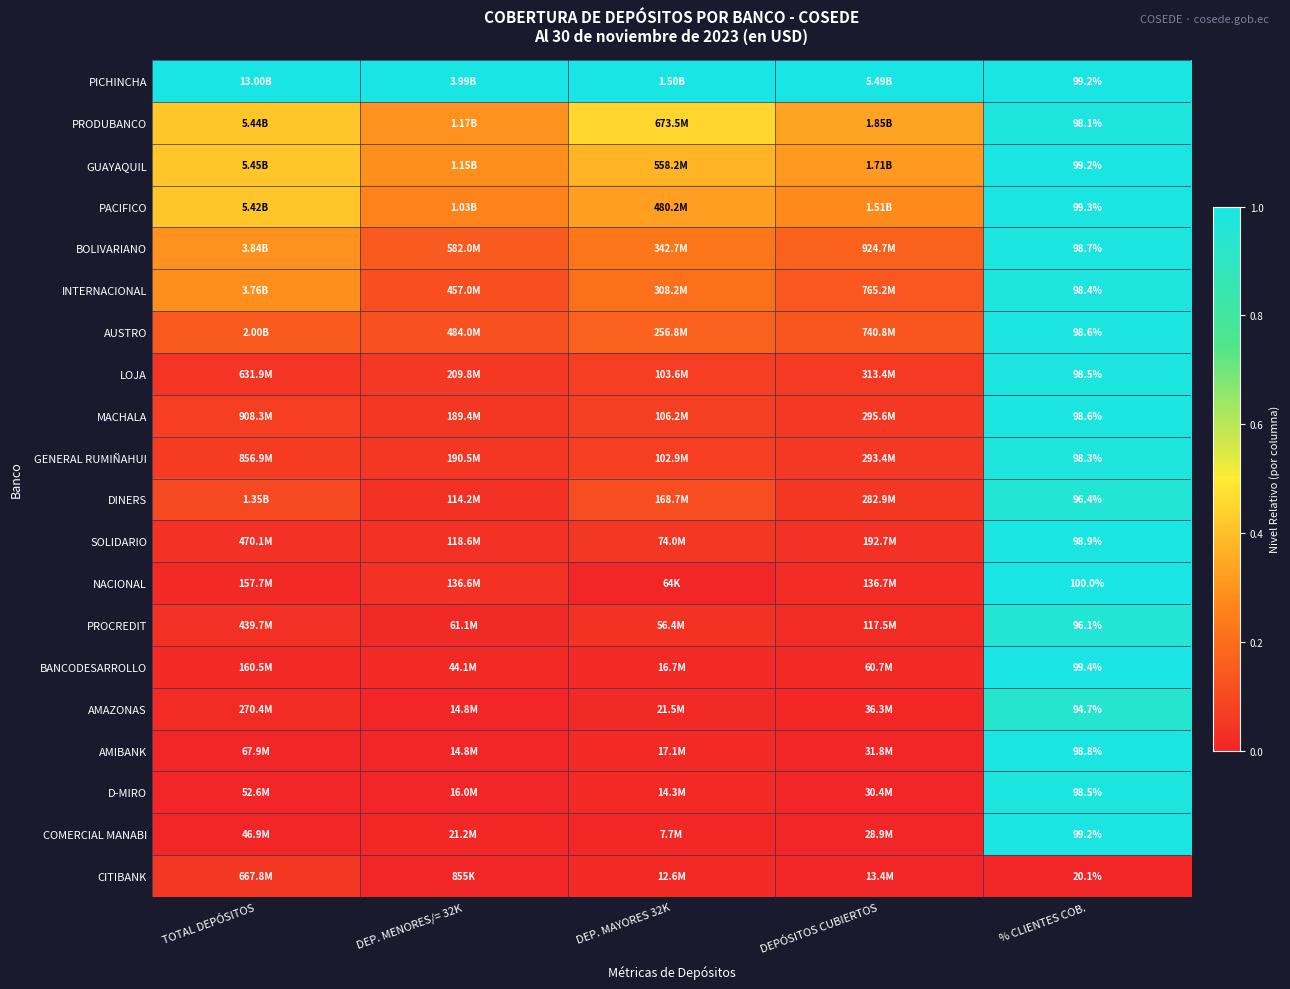

Which category has the lowest value in the GUAYAQUIL series?

DEP. MENORES/= 32K